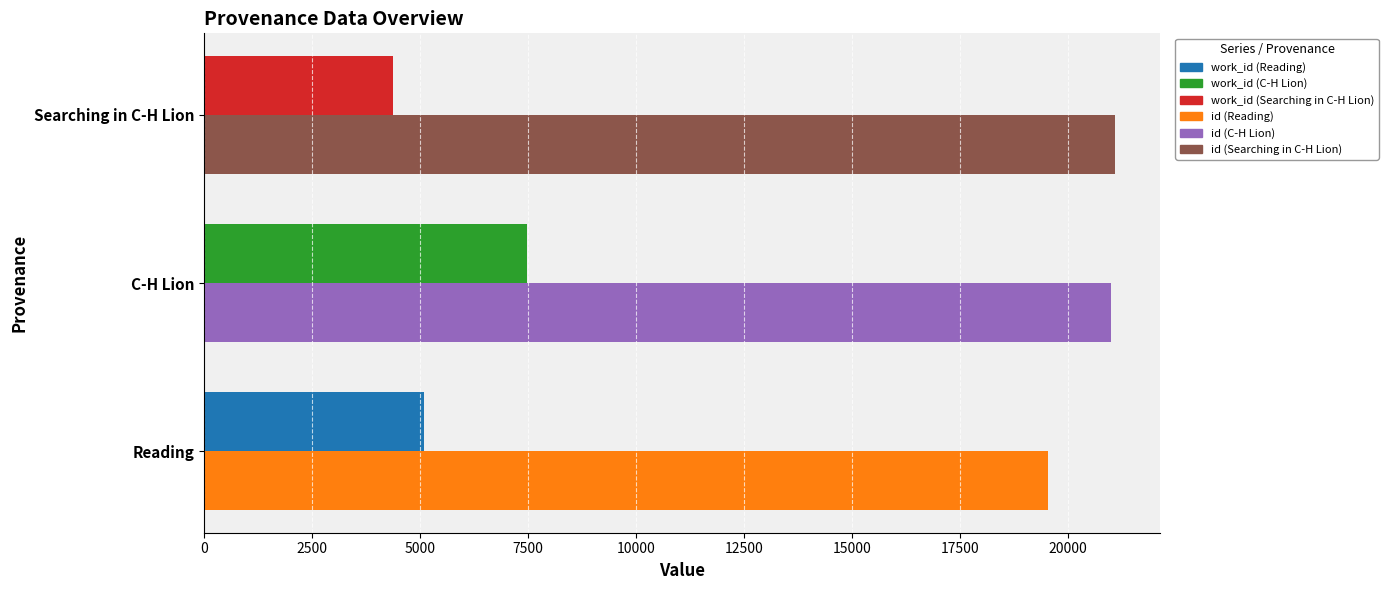

At which category is the sum across all series the highest?

C-H Lion